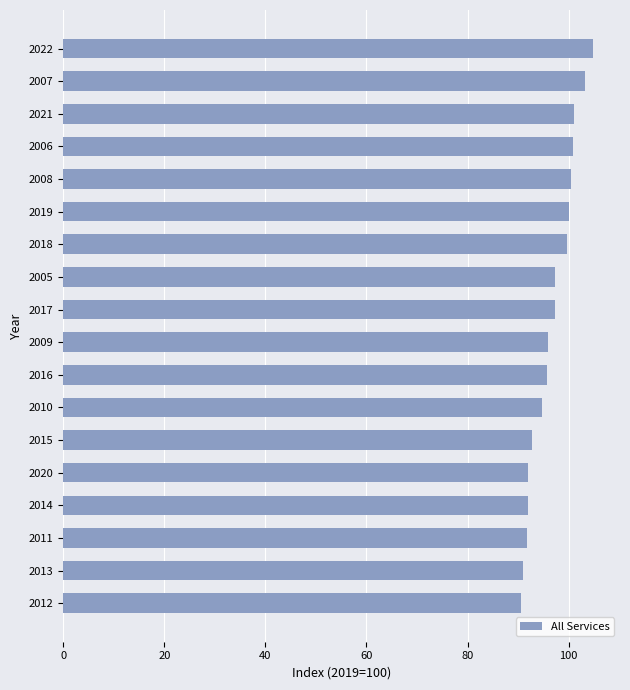

What is the sum of the values at 2008 and 2021?

201.6